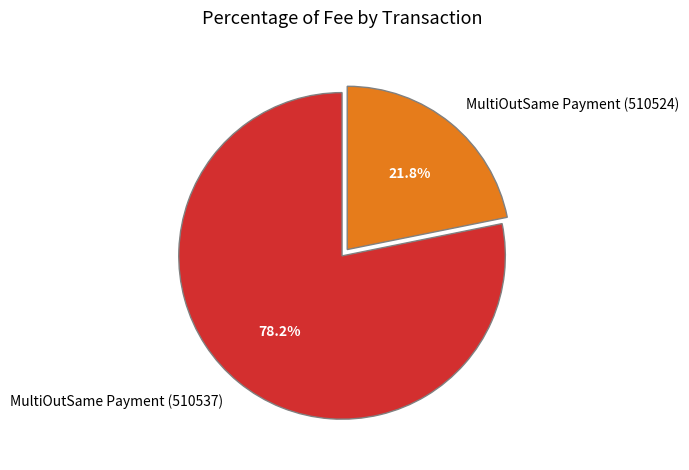

How many segments does this pie chart have?

2